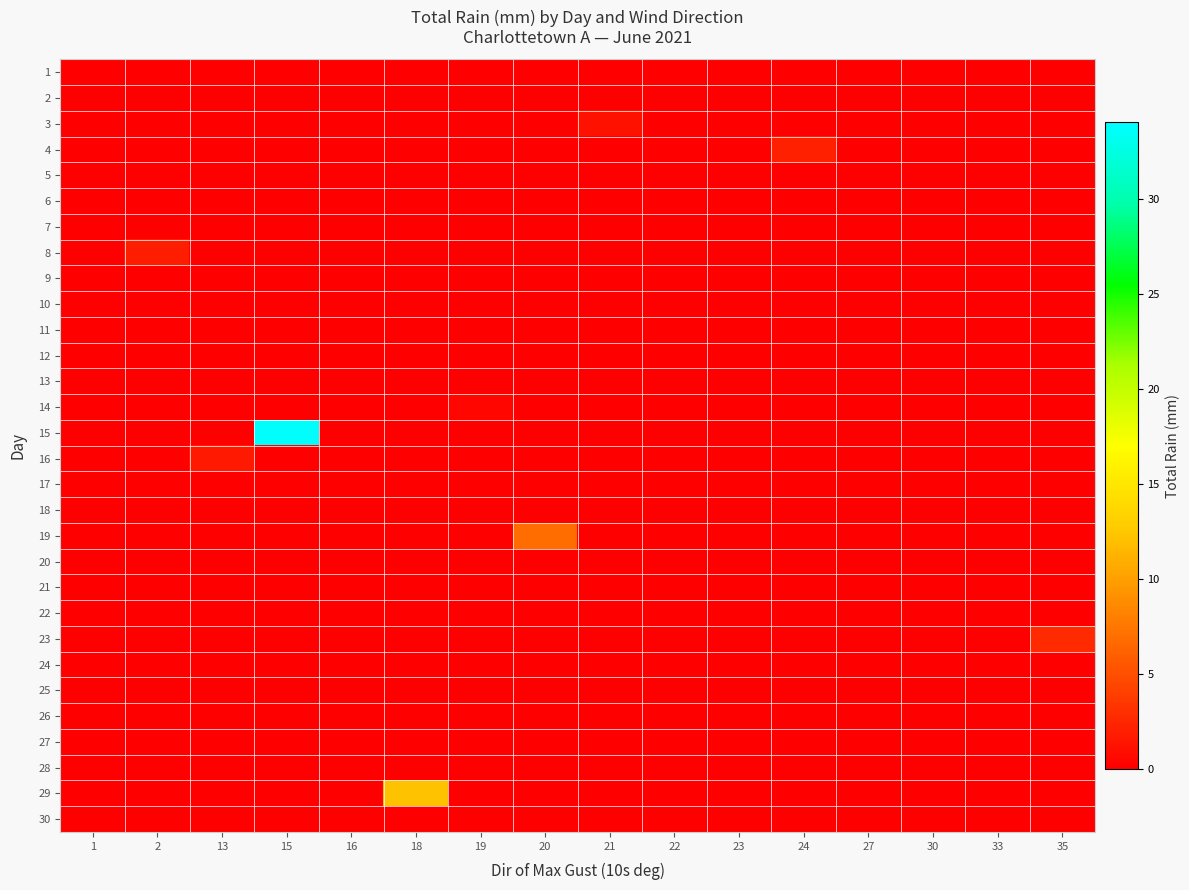

Reading left to right, list all the values displayed in this chart.

1: 1=-0.5	2=-0.5	13=-0.5	15=-0.5	16=-0.5	18=-0.5	19=-0.5	20=-0.5	21=-0.5	22=-0.5	23=-0.5	24=-0.5	27=0.0	30=-0.5	33=-0.5	35=-0.5
2: 1=-0.5	2=-0.5	13=-0.5	15=-0.5	16=-0.5	18=-0.5	19=-0.5	20=-0.5	21=-0.5	22=-0.5	23=-0.5	24=-0.5	27=-0.5	30=0.0	33=-0.5	35=-0.5
3: 1=-0.5	2=-0.5	13=-0.5	15=-0.5	16=-0.5	18=-0.5	19=-0.5	20=-0.5	21=1.1	22=-0.5	23=-0.5	24=-0.5	27=-0.5	30=-0.5	33=-0.5	35=-0.5
4: 1=-0.5	2=-0.5	13=-0.5	15=-0.5	16=-0.5	18=-0.5	19=-0.5	20=-0.5	21=-0.5	22=-0.5	23=-0.5	24=2.1	27=-0.5	30=-0.5	33=-0.5	35=-0.5
5: 1=-0.5	2=-0.5	13=-0.5	15=-0.5	16=-0.5	18=-0.5	19=-0.5	20=-0.5	21=-0.5	22=0.0	23=-0.5	24=-0.5	27=-0.5	30=-0.5	33=-0.5	35=-0.5
6: 1=-0.5	2=0.0	13=-0.5	15=-0.5	16=-0.5	18=-0.5	19=-0.5	20=-0.5	21=-0.5	22=-0.5	23=-0.5	24=-0.5	27=-0.5	30=-0.5	33=-0.5	35=-0.5
7: 1=-0.5	2=-0.5	13=-0.5	15=-0.5	16=-0.5	18=-0.5	19=-0.5	20=-0.5	21=-0.5	22=-0.5	23=0.0	24=-0.5	27=-0.5	30=-0.5	33=-0.5	35=-0.5
8: 1=-0.5	2=1.9	13=-0.5	15=-0.5	16=-0.5	18=-0.5	19=-0.5	20=-0.5	21=-0.5	22=-0.5	23=-0.5	24=-0.5	27=-0.5	30=-0.5	33=-0.5	35=-0.5
9: 1=-0.5	2=-0.5	13=-0.5	15=-0.5	16=-0.5	18=-0.5	19=-0.5	20=-0.5	21=-0.5	22=-0.5	23=-0.5	24=-0.5	27=-0.5	30=-0.5	33=-0.5	35=-0.5
10: 1=-0.5	2=-0.5	13=-0.5	15=-0.5	16=-0.5	18=-0.5	19=-0.5	20=-0.5	21=-0.5	22=-0.5	23=-0.5	24=-0.5	27=-0.5	30=-0.5	33=0.0	35=-0.5
11: 1=-0.5	2=-0.5	13=-0.5	15=-0.5	16=-0.5	18=-0.5	19=-0.5	20=-0.5	21=-0.5	22=0.0	23=-0.5	24=-0.5	27=-0.5	30=-0.5	33=-0.5	35=-0.5
12: 1=-0.5	2=-0.5	13=-0.5	15=-0.5	16=-0.5	18=-0.5	19=-0.5	20=0.0	21=-0.5	22=-0.5	23=-0.5	24=-0.5	27=-0.5	30=-0.5	33=-0.5	35=-0.5
13: 1=0.0	2=-0.5	13=-0.5	15=-0.5	16=-0.5	18=-0.5	19=-0.5	20=-0.5	21=-0.5	22=-0.5	23=-0.5	24=-0.5	27=-0.5	30=-0.5	33=-0.5	35=-0.5
14: 1=-0.5	2=-0.5	13=-0.5	15=-0.5	16=-0.5	18=-0.5	19=0.4	20=-0.5	21=-0.5	22=-0.5	23=-0.5	24=-0.5	27=-0.5	30=-0.5	33=-0.5	35=-0.5
15: 1=-0.5	2=-0.5	13=-0.5	15=33.8	16=-0.5	18=-0.5	19=-0.5	20=-0.5	21=-0.5	22=-0.5	23=-0.5	24=-0.5	27=-0.5	30=-0.5	33=-0.5	35=-0.5
16: 1=-0.5	2=-0.5	13=1.6	15=-0.5	16=-0.5	18=-0.5	19=-0.5	20=-0.5	21=-0.5	22=-0.5	23=-0.5	24=-0.5	27=-0.5	30=-0.5	33=-0.5	35=-0.5
17: 1=-0.5	2=-0.5	13=-0.5	15=-0.5	16=-0.5	18=-0.5	19=-0.5	20=-0.5	21=-0.5	22=-0.5	23=0.0	24=-0.5	27=-0.5	30=-0.5	33=-0.5	35=-0.5
18: 1=-0.5	2=-0.5	13=-0.5	15=-0.5	16=-0.5	18=-0.5	19=-0.5	20=-0.5	21=-0.5	22=-0.5	23=0.0	24=-0.5	27=-0.5	30=-0.5	33=-0.5	35=-0.5
19: 1=-0.5	2=-0.5	13=-0.5	15=-0.5	16=-0.5	18=-0.5	19=-0.5	20=6.8	21=-0.5	22=-0.5	23=-0.5	24=-0.5	27=-0.5	30=-0.5	33=-0.5	35=-0.5
20: 1=-0.5	2=-0.5	13=-0.5	15=-0.5	16=-0.5	18=-0.5	19=-0.5	20=-0.5	21=-0.5	22=-0.5	23=0.0	24=-0.5	27=-0.5	30=-0.5	33=-0.5	35=-0.5
21: 1=-0.5	2=-0.5	13=-0.5	15=-0.5	16=-0.5	18=0.0	19=-0.5	20=-0.5	21=-0.5	22=-0.5	23=-0.5	24=-0.5	27=-0.5	30=-0.5	33=-0.5	35=-0.5
22: 1=-0.5	2=-0.5	13=-0.5	15=-0.5	16=0.0	18=-0.5	19=-0.5	20=-0.5	21=-0.5	22=-0.5	23=-0.5	24=-0.5	27=-0.5	30=-0.5	33=-0.5	35=-0.5
23: 1=-0.5	2=-0.5	13=-0.5	15=-0.5	16=-0.5	18=-0.5	19=-0.5	20=-0.5	21=-0.5	22=-0.5	23=-0.5	24=-0.5	27=-0.5	30=-0.5	33=-0.5	35=2.7
24: 1=-0.5	2=-0.5	13=-0.5	15=-0.5	16=-0.5	18=-0.5	19=0.0	20=-0.5	21=-0.5	22=-0.5	23=-0.5	24=-0.5	27=-0.5	30=-0.5	33=-0.5	35=-0.5
25: 1=-0.5	2=-0.5	13=-0.5	15=-0.5	16=-0.5	18=0.0	19=-0.5	20=-0.5	21=-0.5	22=-0.5	23=-0.5	24=-0.5	27=-0.5	30=-0.5	33=-0.5	35=-0.5
26: 1=-0.5	2=-0.5	13=-0.5	15=-0.5	16=-0.5	18=-0.5	19=-0.5	20=0.0	21=-0.5	22=-0.5	23=-0.5	24=-0.5	27=-0.5	30=-0.5	33=-0.5	35=-0.5
27: 1=-0.5	2=-0.5	13=-0.5	15=-0.5	16=-0.5	18=-0.5	19=-0.5	20=-0.5	21=-0.5	22=0.0	23=-0.5	24=-0.5	27=-0.5	30=-0.5	33=-0.5	35=-0.5
28: 1=-0.5	2=-0.5	13=-0.5	15=-0.5	16=-0.5	18=-0.5	19=-0.5	20=-0.5	21=-0.5	22=-0.5	23=0.0	24=-0.5	27=-0.5	30=-0.5	33=-0.5	35=-0.5
29: 1=-0.5	2=-0.5	13=-0.5	15=-0.5	16=-0.5	18=12.1	19=-0.5	20=-0.5	21=-0.5	22=-0.5	23=-0.5	24=-0.5	27=-0.5	30=-0.5	33=-0.5	35=-0.5
30: 1=-0.5	2=-0.5	13=-0.5	15=-0.5	16=-0.5	18=-0.5	19=-0.5	20=-0.5	21=-0.5	22=-0.5	23=-0.5	24=-0.5	27=-0.5	30=-0.5	33=-0.5	35=-0.5